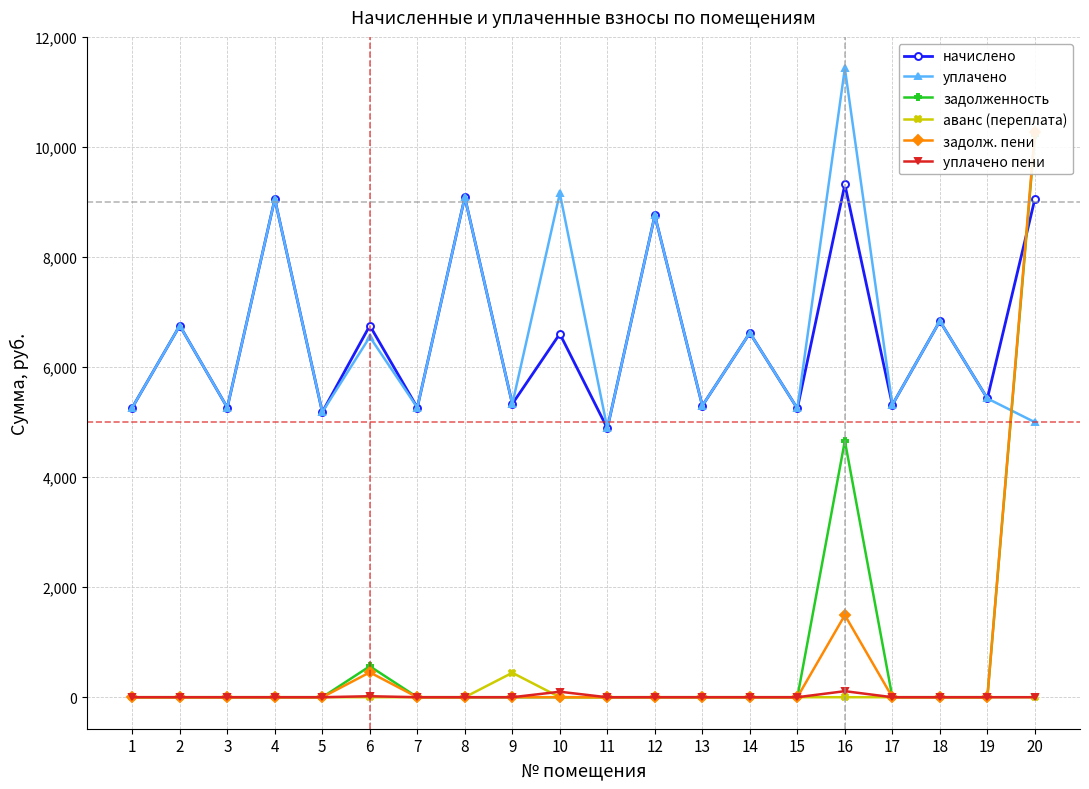

True or false: уплачено and начислено cross at least once.

False